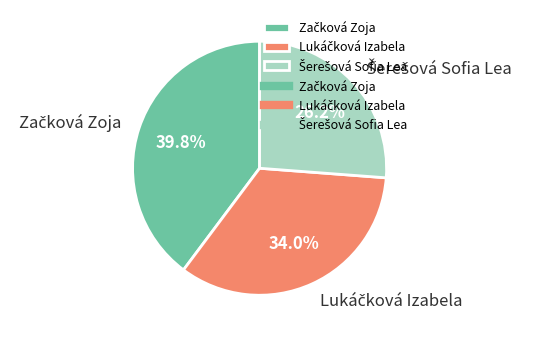

Is there any slice that represents more than half of the pie?

No